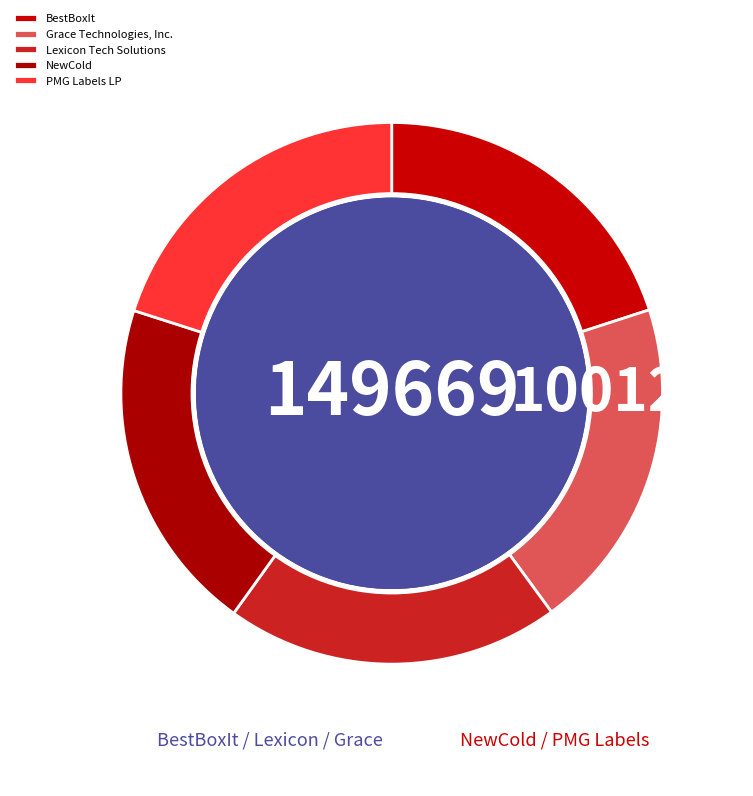

What is the total percentage of Lexicon Tech Solutions and NewCold?

40.0%